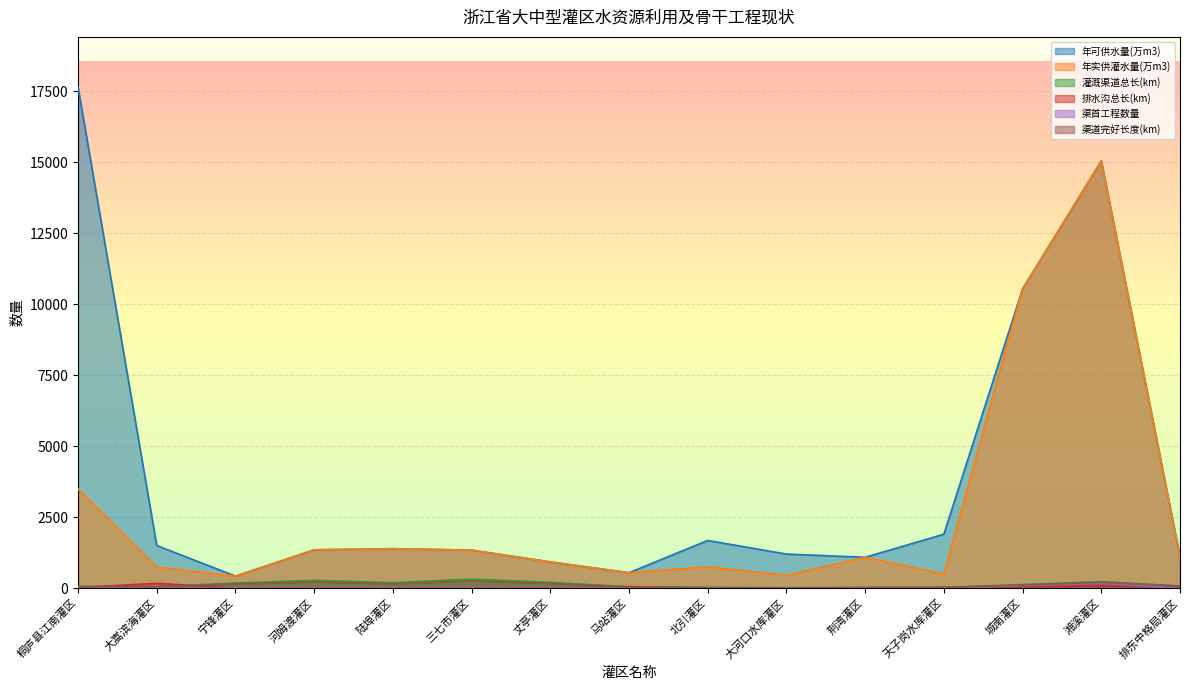

True or false: 灌溉渠道总长(km) has a value of 46.0 at 宁锋灌区.

False